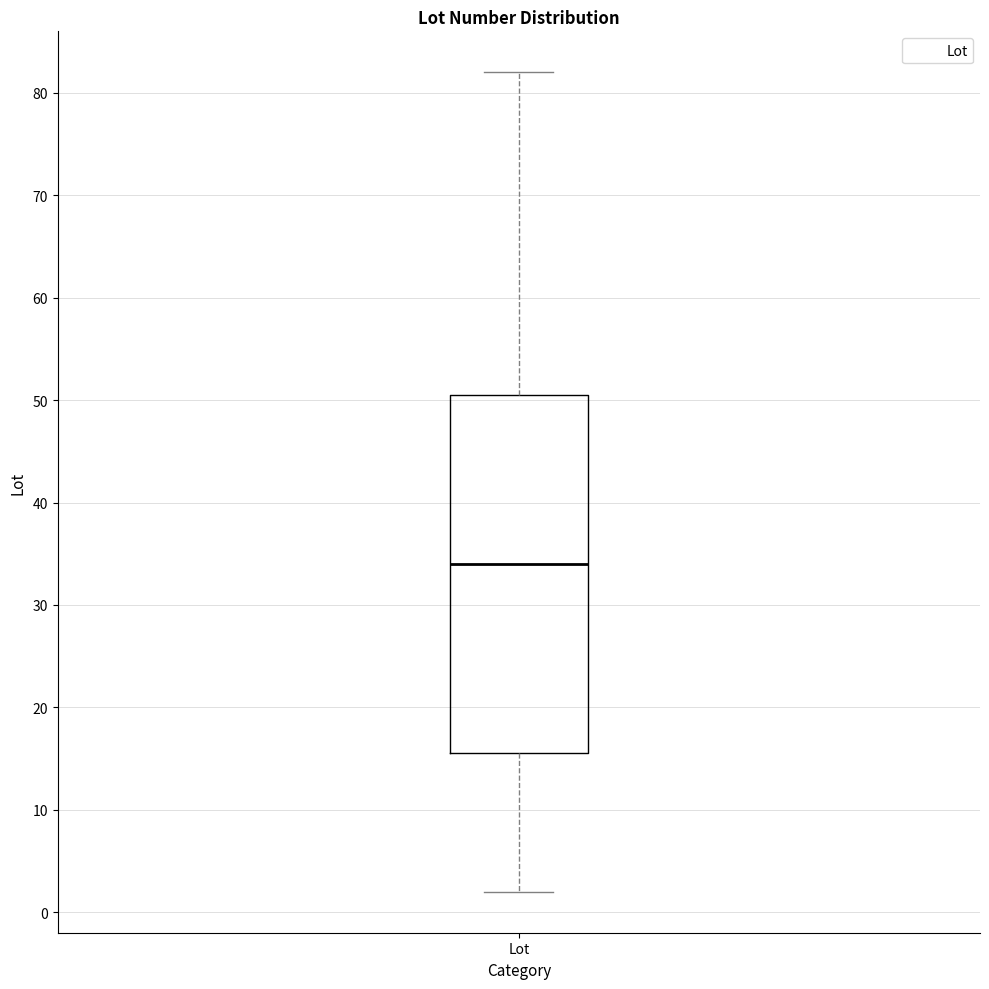

Transcribe this box plot: give where the median line is, the range the box spans, and where the two whiskers end, as read against the y-axis. The values are not printed on the chart, so give them approximately, as read against the axis.

median 34, box 16 to 51, whiskers 2 to 82